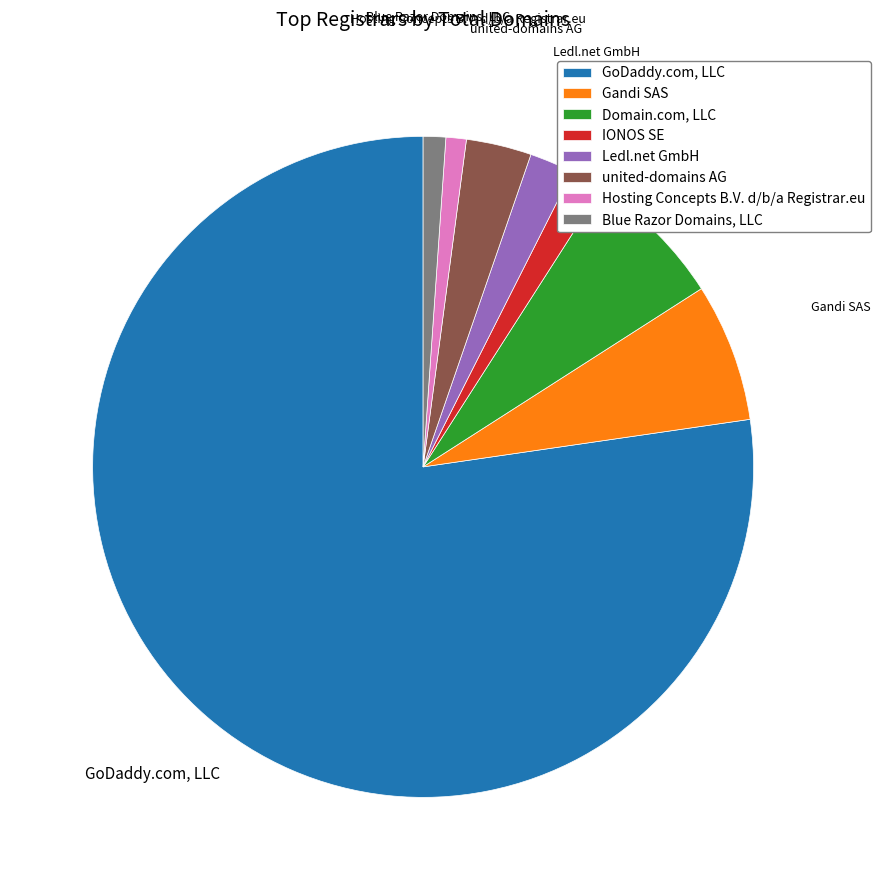

Which slice represents more than half of the pie?

GoDaddy.com, LLC